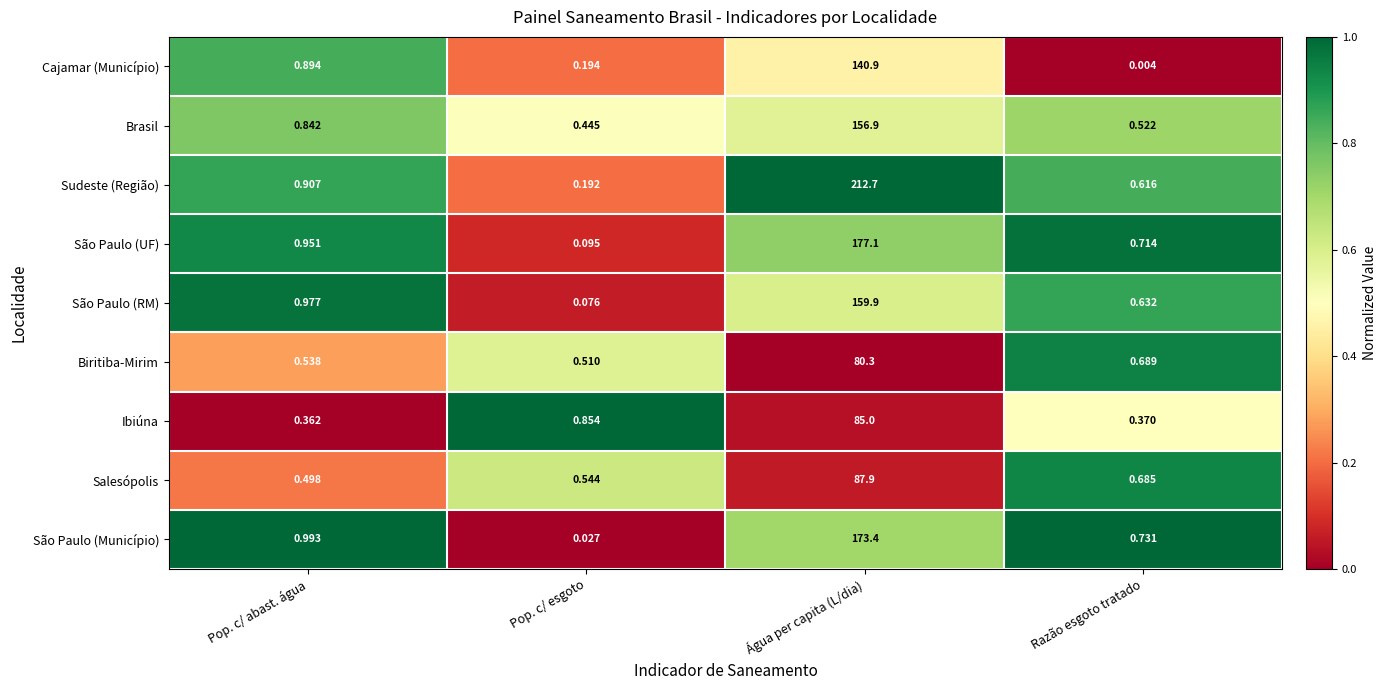

Count the number of categories in the chart.

4